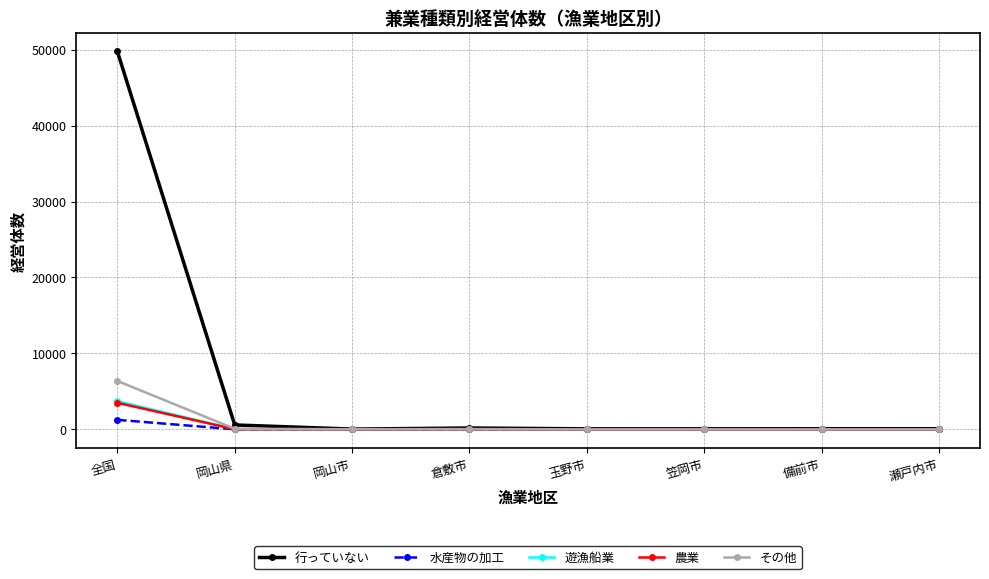

What is the label of the 6th point from the right?

岡山市